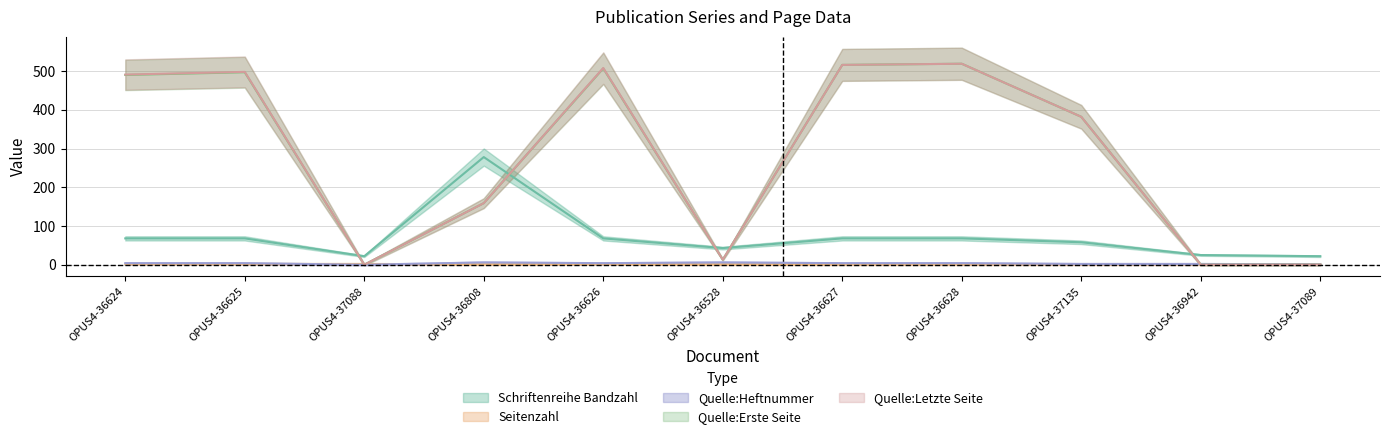

What position from the left is OPUS4-36627?

7